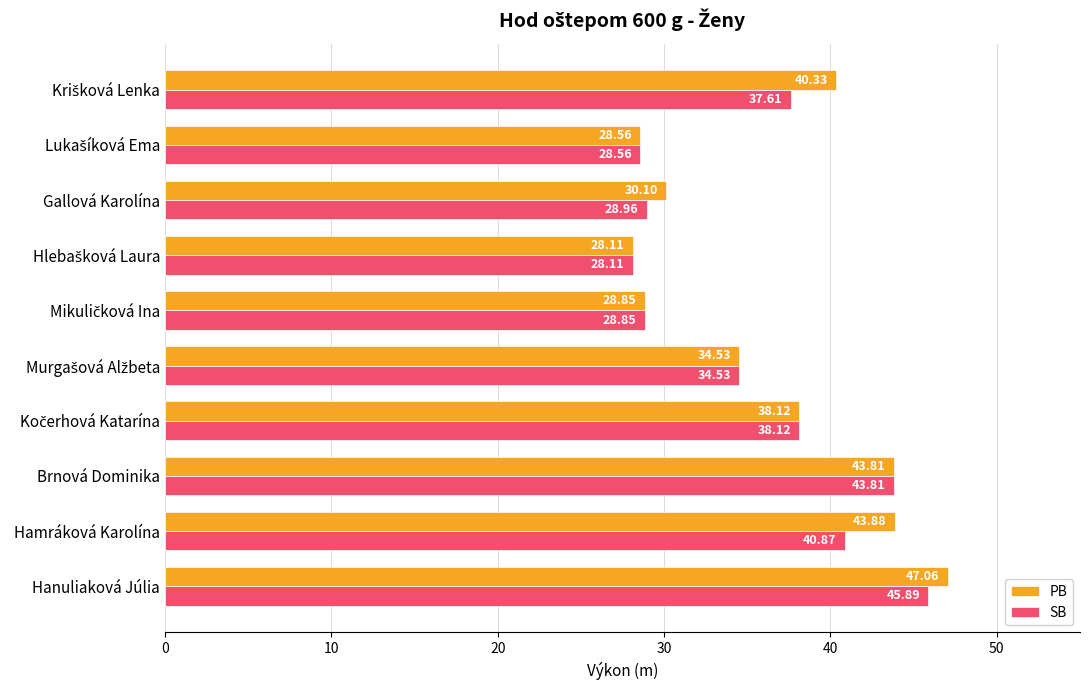

Count the number of data series in this chart.

2